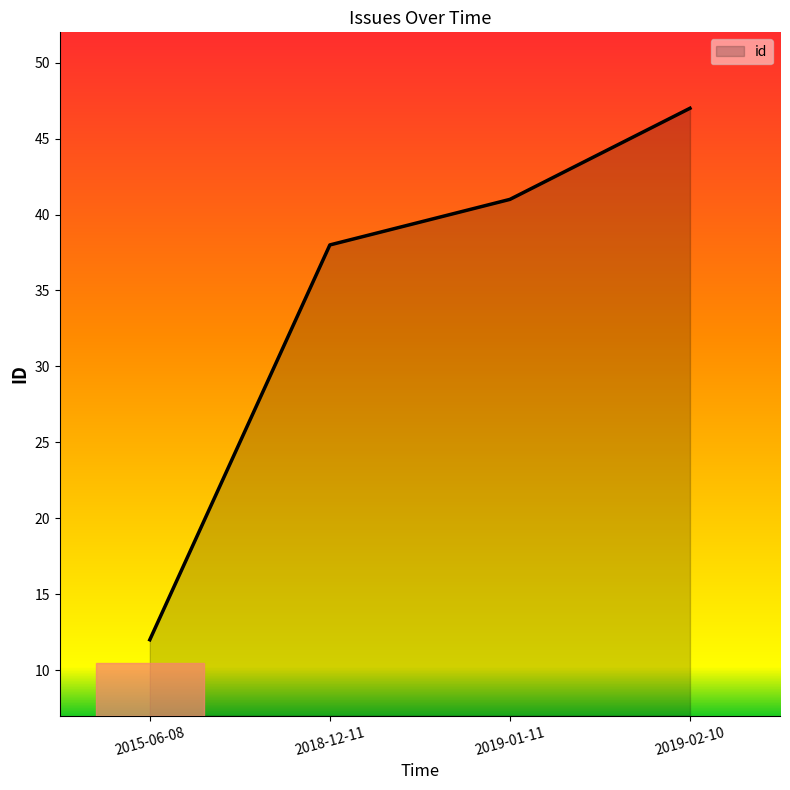

How many lines are shown in the chart?

1